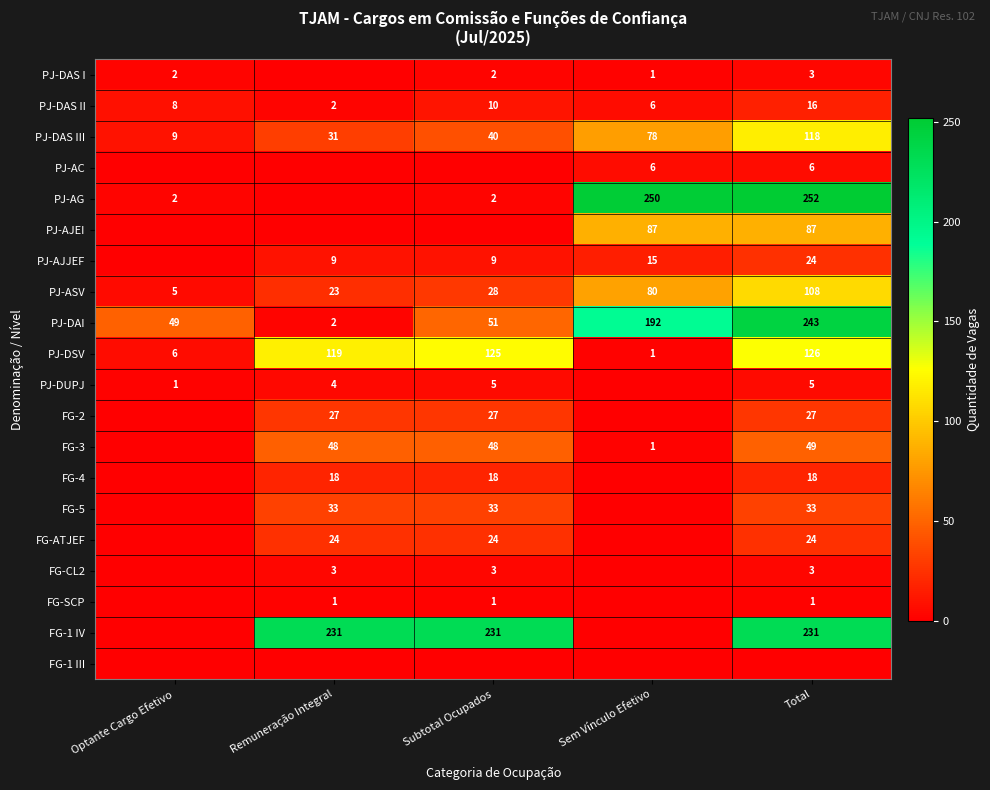

Rank the categories by PJ-DAI value from highest to lowest.

Total, Sem Vínculo Efetivo, Subtotal Ocupados, Optante Cargo Efetivo, Remuneração Integral